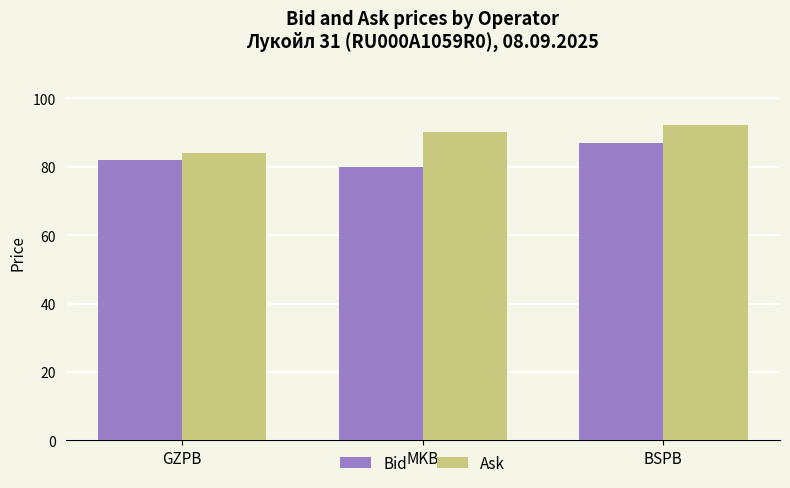

How many bars are there in total?

6